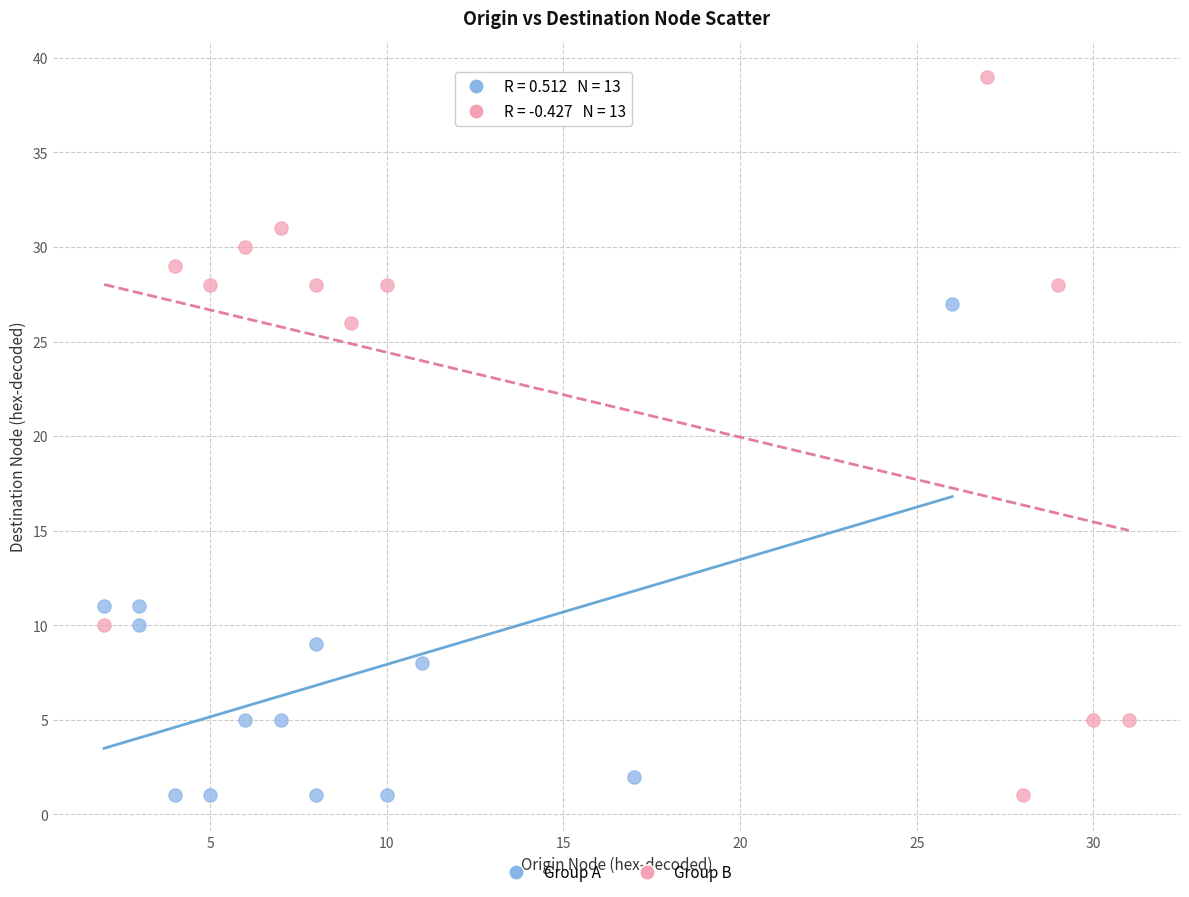

Which series has the largest Y range (max minus min)?

Group B